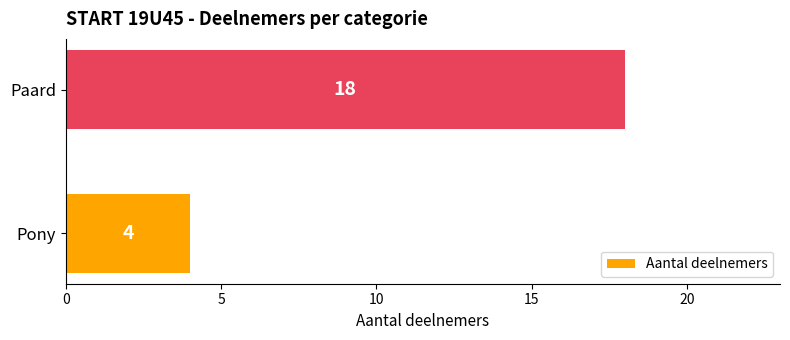

How many data points are less than 18?

1